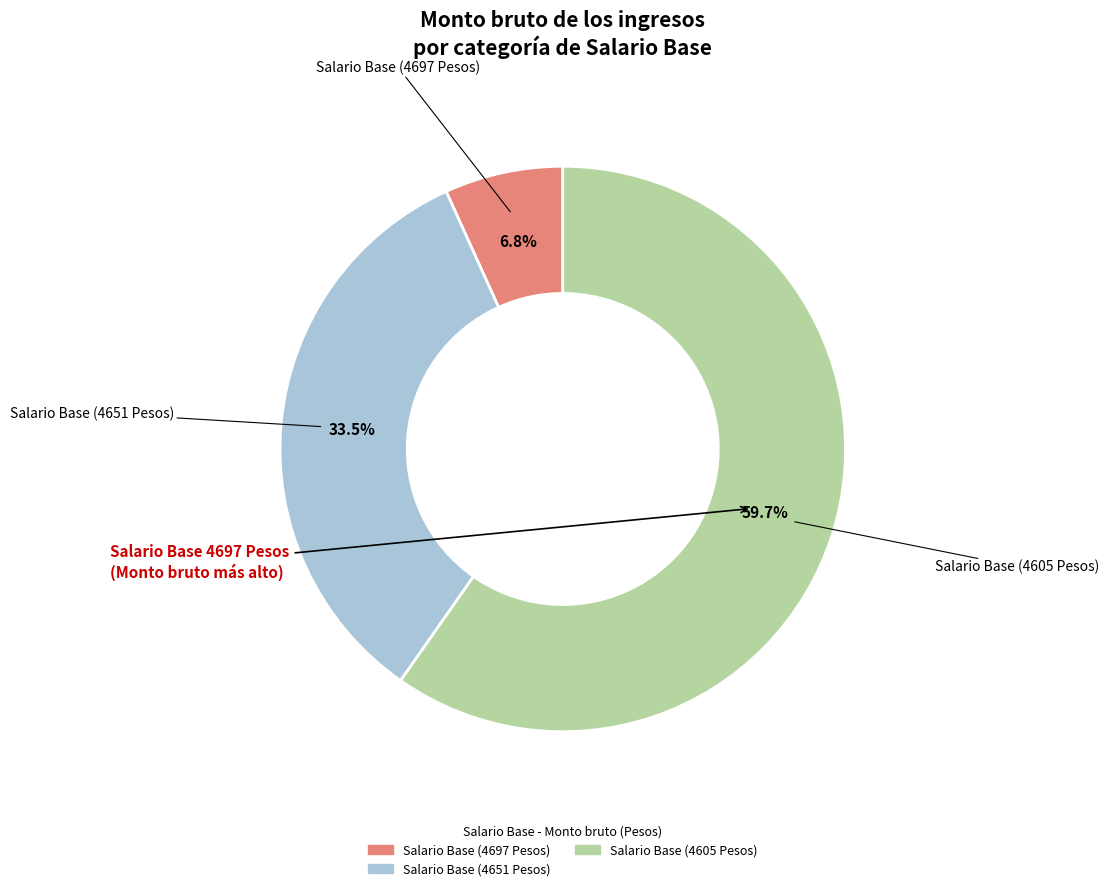

To the nearest percent, what is the average slice percentage?

33%